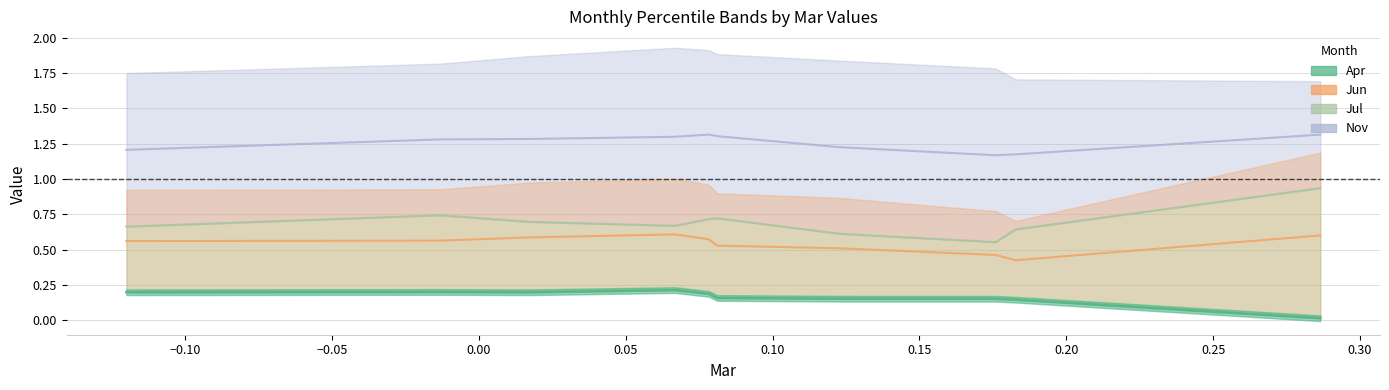

What is the value of the Apr point at the 9th from the left?

0.2